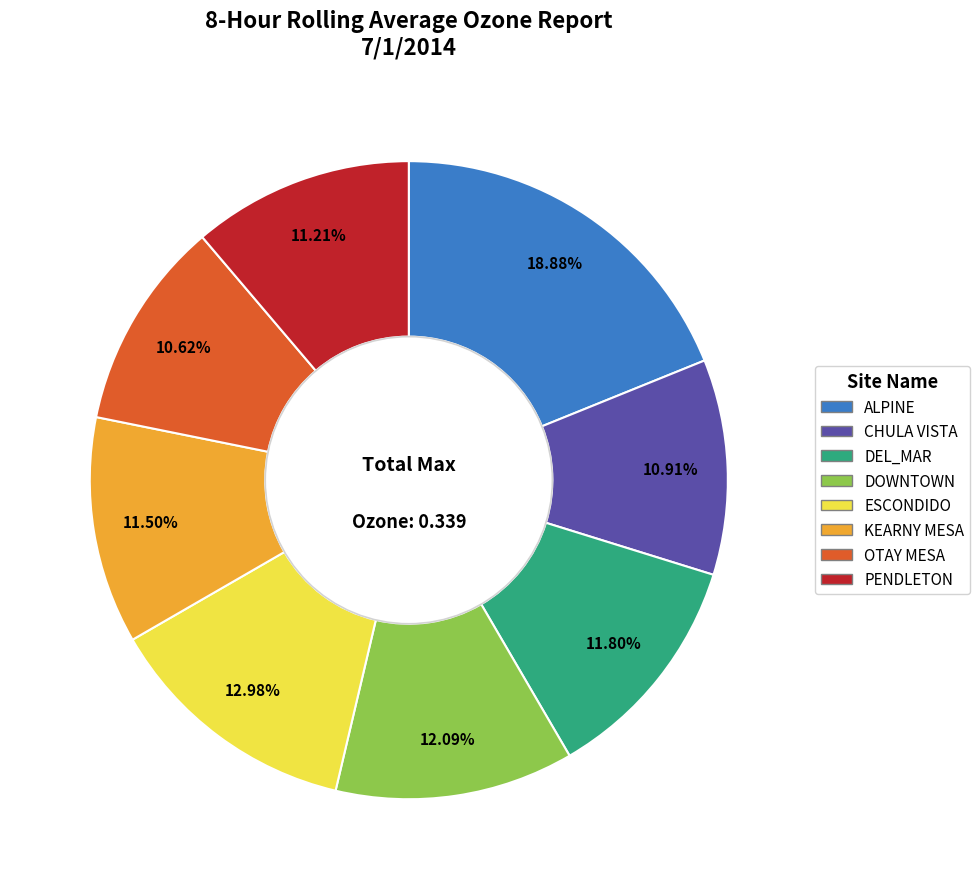

Is there a majority slice in this chart?

No